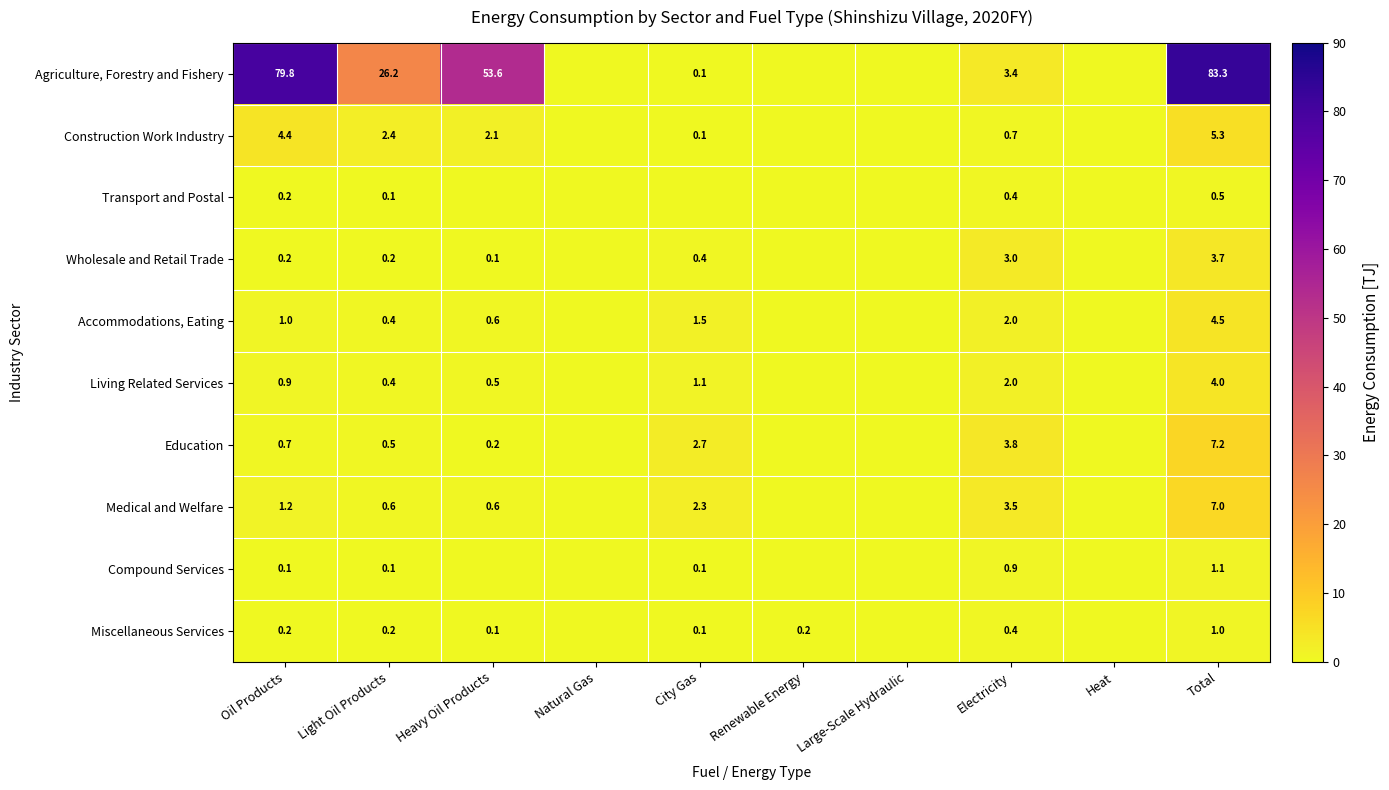

What is the total value across all series at Oil Products?

88.7